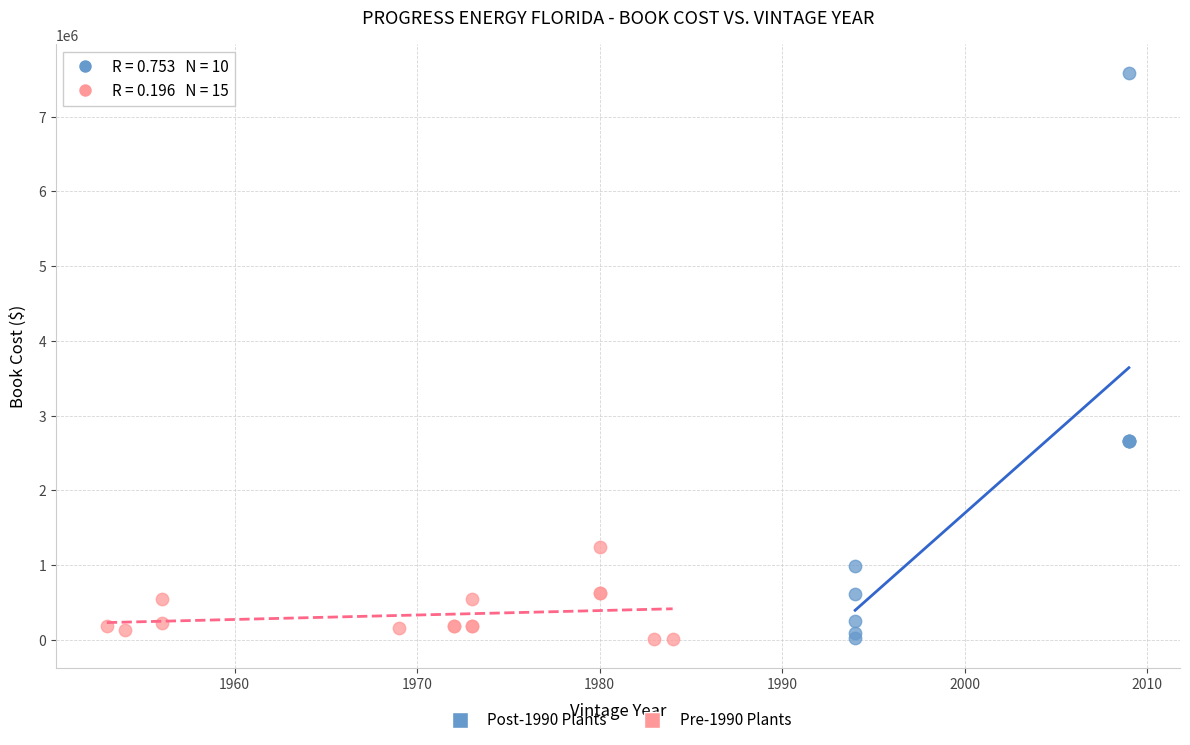

Which series has the widest spread of Y values?

Post-1990 Plants